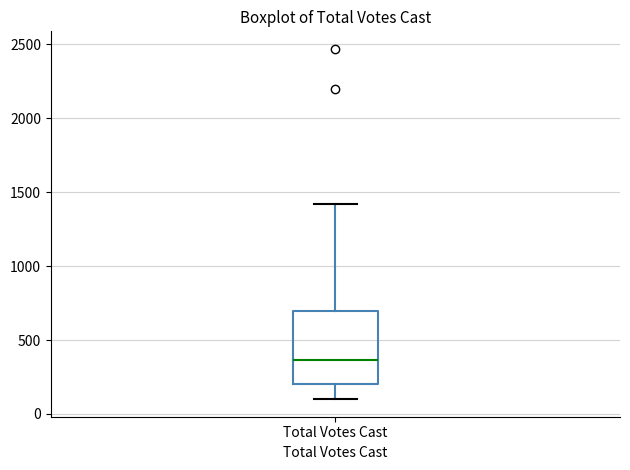

Read this box plot against the y-axis: the position of the median line, the range covered by the box, and the ends of both whiskers. The values are not printed on the chart, so give them approximately, as read against the axis.

median 350, box 200 to 700, whiskers 100 to 1400